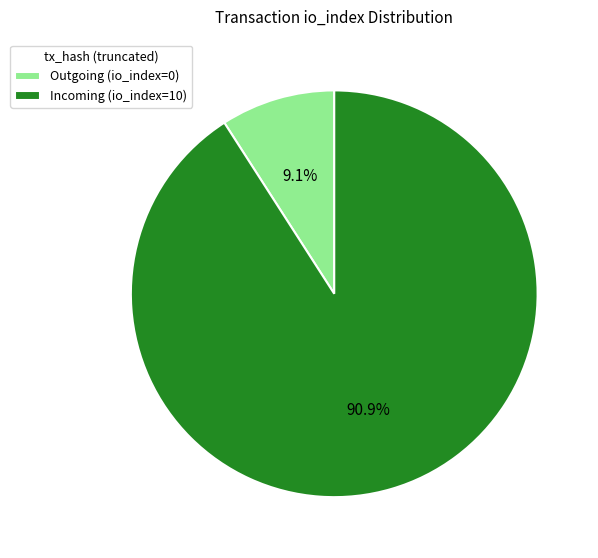

How many slices are in this pie chart?

2